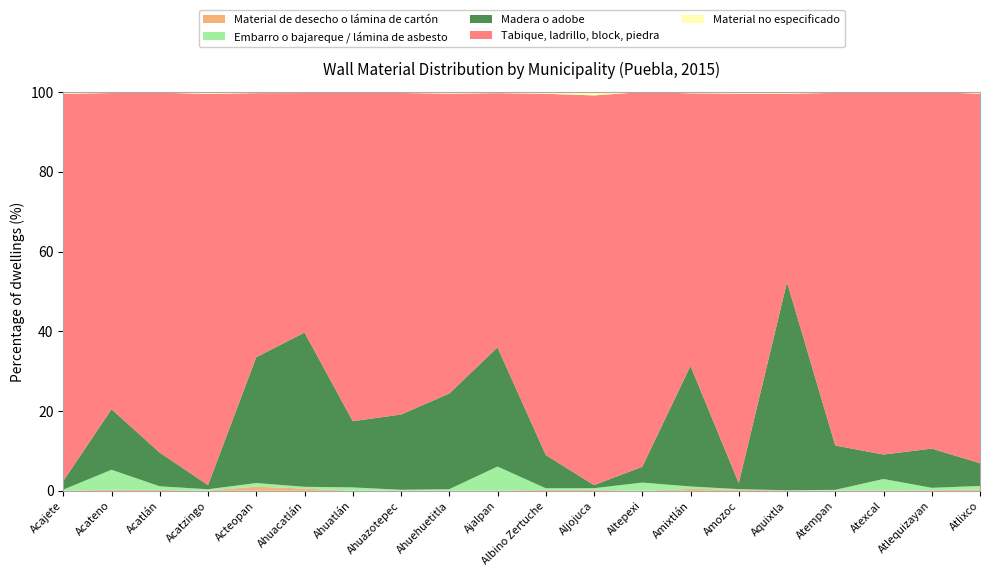

Reading left to right, transcribe all the data shown in this chart.

Material de desecho o lámina de cartón: Acajete=0.1	Acateno=0.2	Acatlán=0.2	Acatzingo=0.1	Acteopan=1.0	Ahuacatlán=0.6	Ahuatlán=0.0	Ahuazotepec=0.1	Ahuehuetitla=0.0	Ajalpan=0.1	Albino Zertuche=0.2	Aljojuca=0.2	Altepexi=0.0	Amixtlán=0.5	Amozoc=0.3	Aquixtla=0.1	Atempan=0.1	Atexcal=0.1	Atlequizayan=0.1	Atlixco=0.3
Embarro o bajareque / lámina de asbesto: Acajete=0.2	Acateno=5.0	Acatlán=0.9	Acatzingo=0.3	Acteopan=0.9	Ahuacatlán=0.4	Ahuatlán=0.8	Ahuazotepec=0.1	Ahuehuetitla=0.4	Ajalpan=6.0	Albino Zertuche=0.4	Aljojuca=0.4	Altepexi=2.1	Amixtlán=0.6	Amozoc=0.1	Aquixtla=0.0	Atempan=0.1	Atexcal=2.9	Atlequizayan=0.6	Atlixco=0.9
Madera o adobe: Acajete=2.2	Acateno=15.2	Acatlán=8.4	Acatzingo=1.0	Acteopan=31.6	Ahuacatlán=38.7	Ahuatlán=16.6	Ahuazotepec=18.9	Ahuehuetitla=24.0	Ajalpan=29.9	Albino Zertuche=8.3	Aljojuca=0.8	Altepexi=3.9	Amixtlán=30.2	Amozoc=1.5	Aquixtla=52.2	Atempan=11.1	Atexcal=6.1	Atlequizayan=9.8	Atlixco=5.7
Tabique, ladrillo, block, piedra: Acajete=97.1	Acateno=79.3	Acatlán=90.3	Acatzingo=98.1	Acteopan=66.2	Ahuacatlán=60.1	Ahuatlán=82.5	Ahuazotepec=80.7	Ahuehuetitla=75.2	Ajalpan=63.8	Albino Zertuche=90.6	Aljojuca=97.7	Altepexi=94.0	Amixtlán=68.4	Amozoc=97.7	Aquixtla=47.3	Atempan=88.4	Atexcal=90.7	Atlequizayan=89.4	Atlixco=92.7
Material no especificado: Acajete=0.4	Acateno=0.2	Acatlán=0.1	Acatzingo=0.5	Acteopan=0.3	Ahuacatlán=0.2	Ahuatlán=0.0	Ahuazotepec=0.2	Ahuehuetitla=0.4	Ajalpan=0.3	Albino Zertuche=0.4	Aljojuca=0.8	Altepexi=0.0	Amixtlán=0.3	Amozoc=0.4	Aquixtla=0.4	Atempan=0.2	Atexcal=0.2	Atlequizayan=0.0	Atlixco=0.4